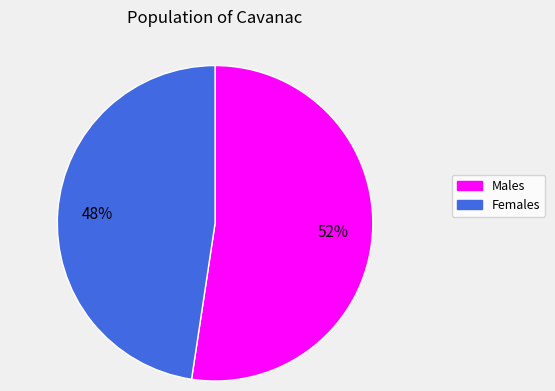

To the nearest percent, what is the average slice percentage?

50%